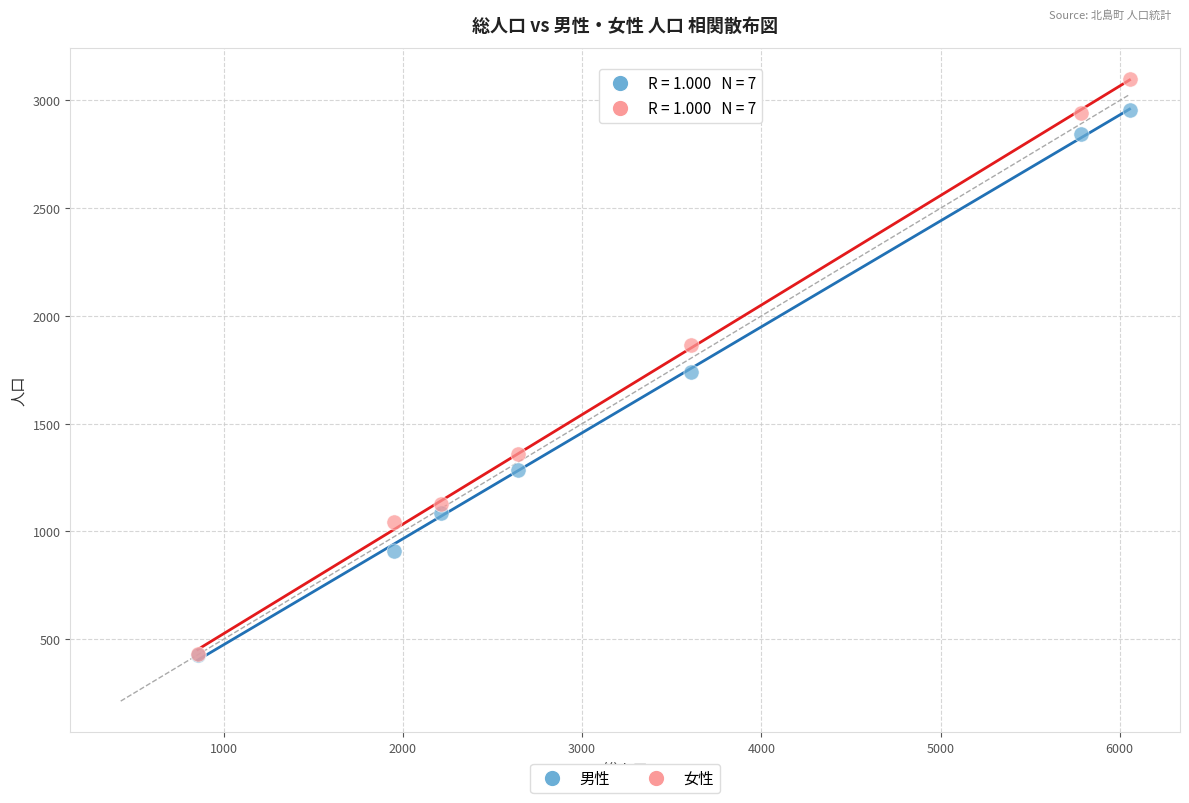

In the 男性 series, what Y value is closest to 1690?

1741